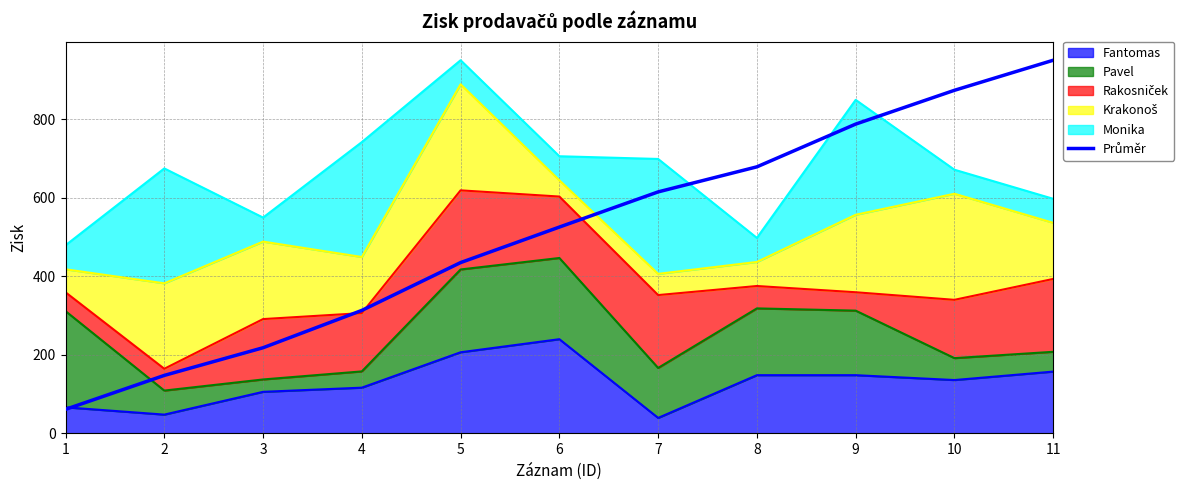

List the labels in order of value, smallest first.

1, 2, 3, 4, 5, 6, 7, 8, 9, 10, 11